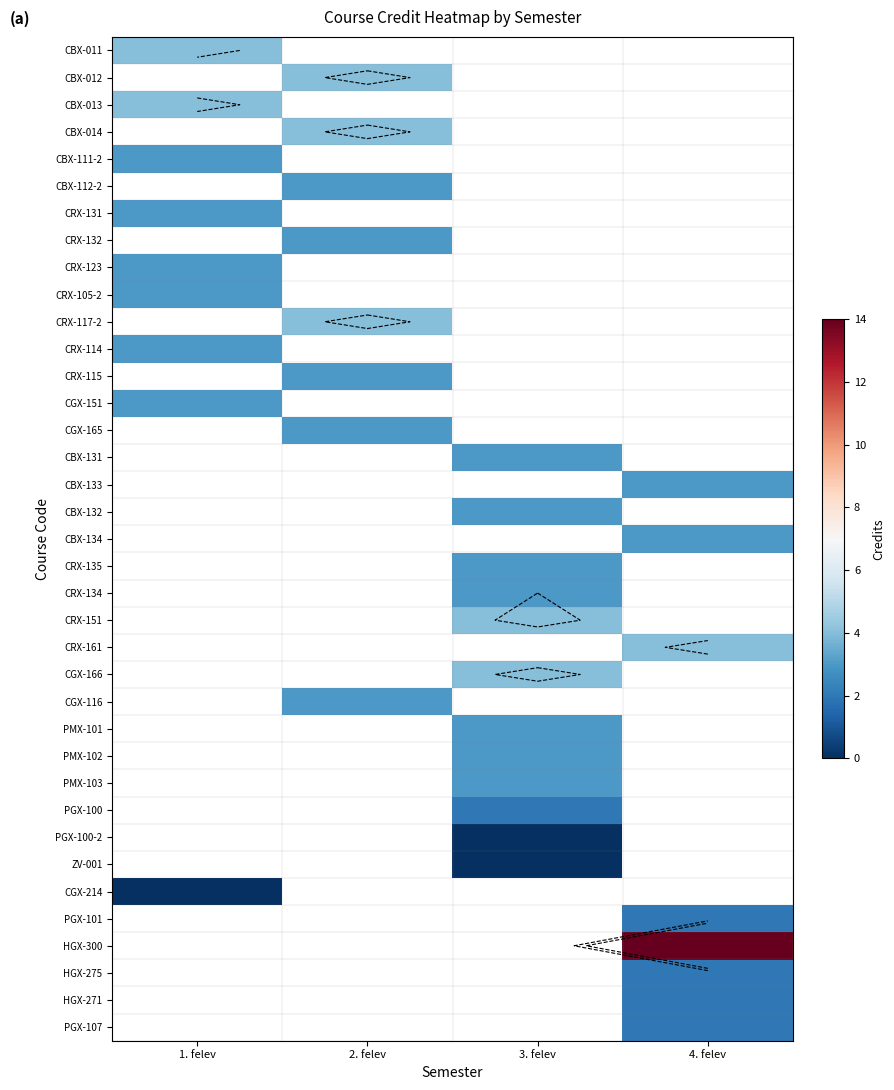

The CBX-132 series shows 4.8 at 3. felev. True or false?

False